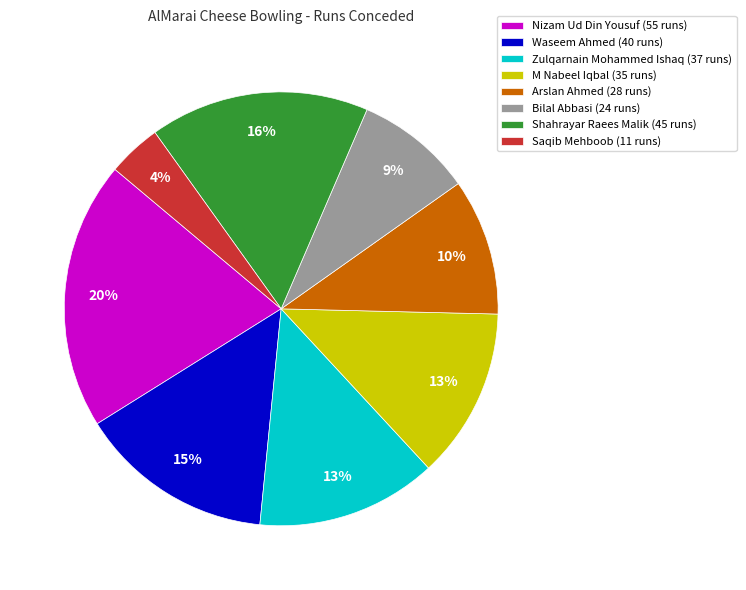

How many segments does this pie chart have?

8